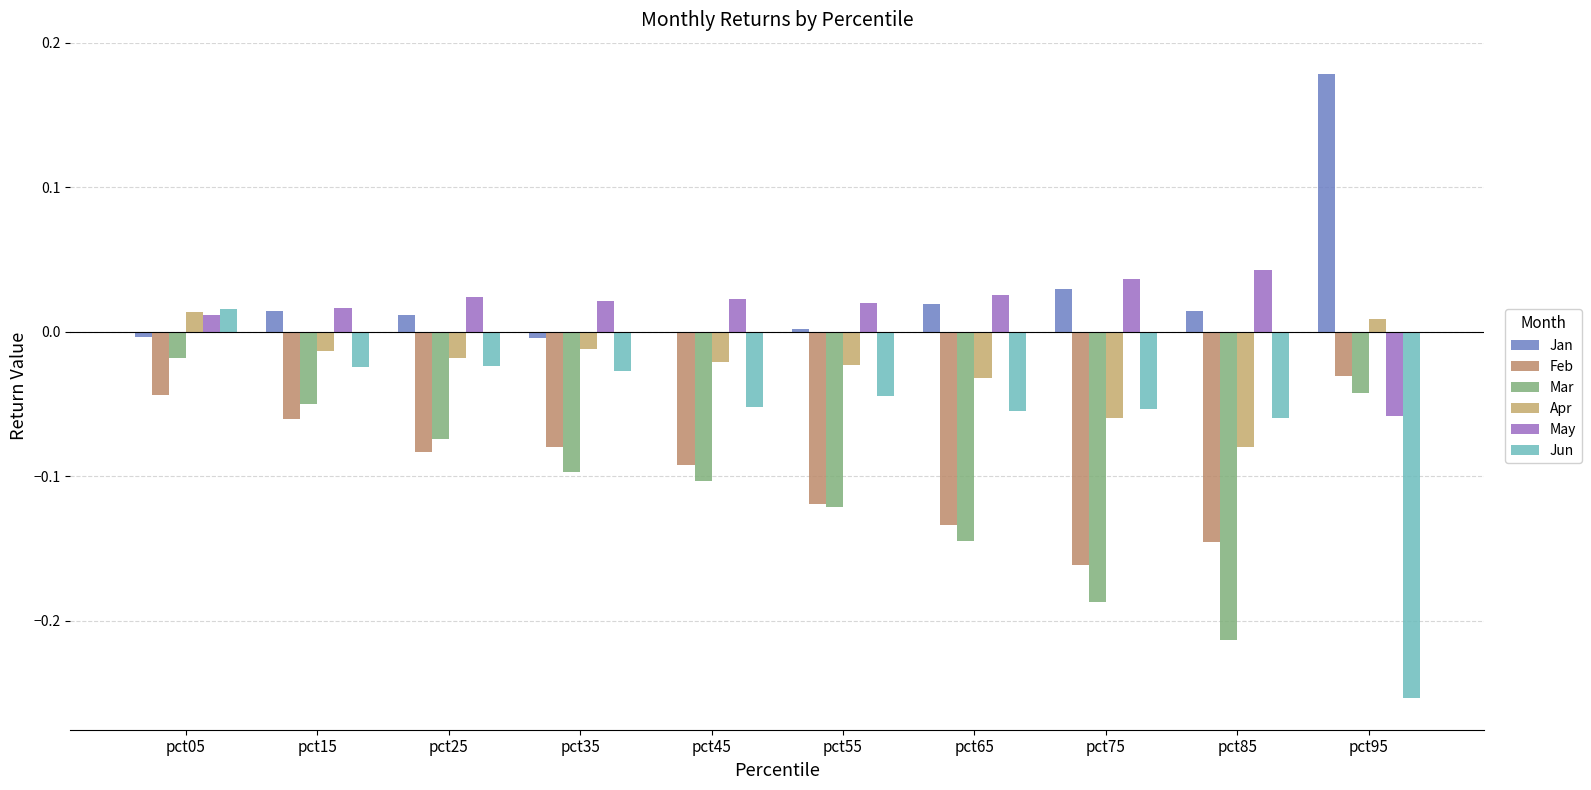

Count the May values in the range 0 to 1.

9